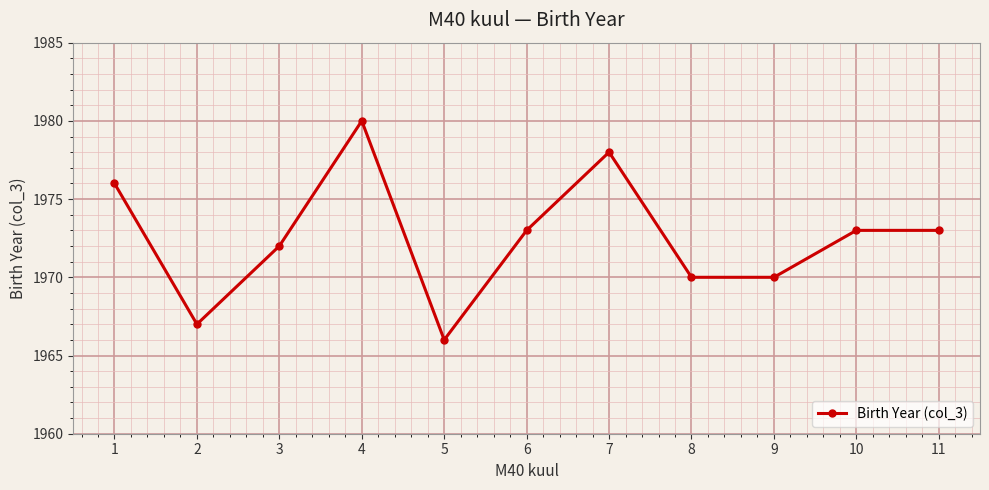

Does the chart display data point markers on the line(s)?

Yes